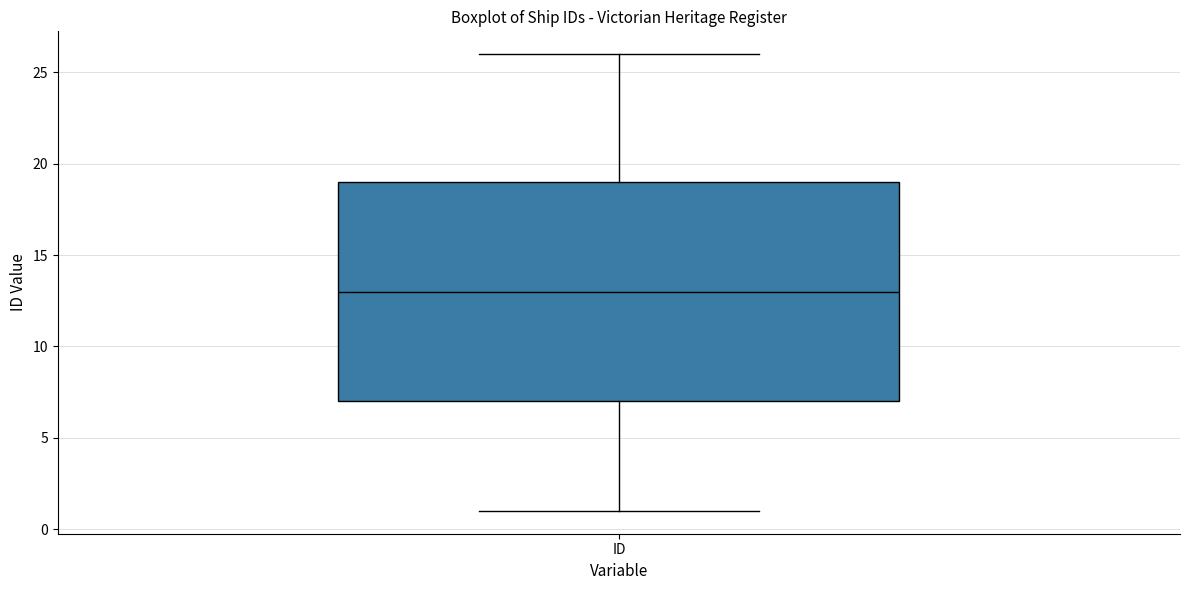

Transcribe this box plot: give where the median line is, the range the box spans, and where the two whiskers end, as read against the y-axis. The values are not printed on the chart, so give them approximately, as read against the axis.

median 13, box 7 to 19, whiskers 1 to 26